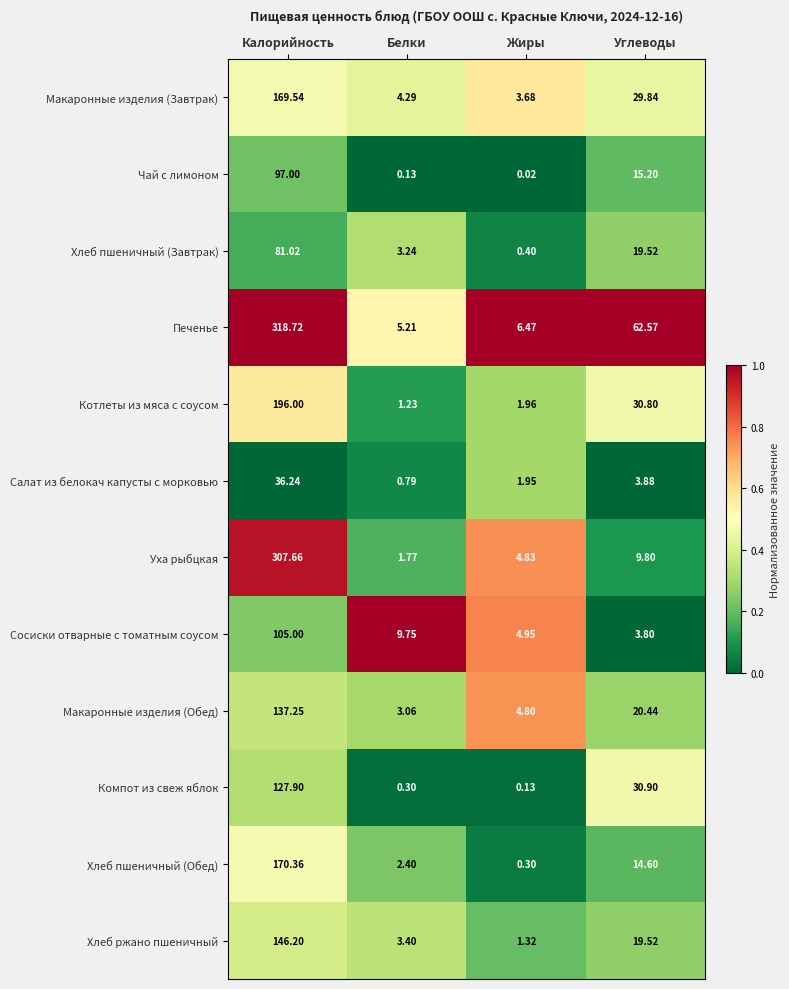

What is the total value across all series at Калорийность?

1892.9